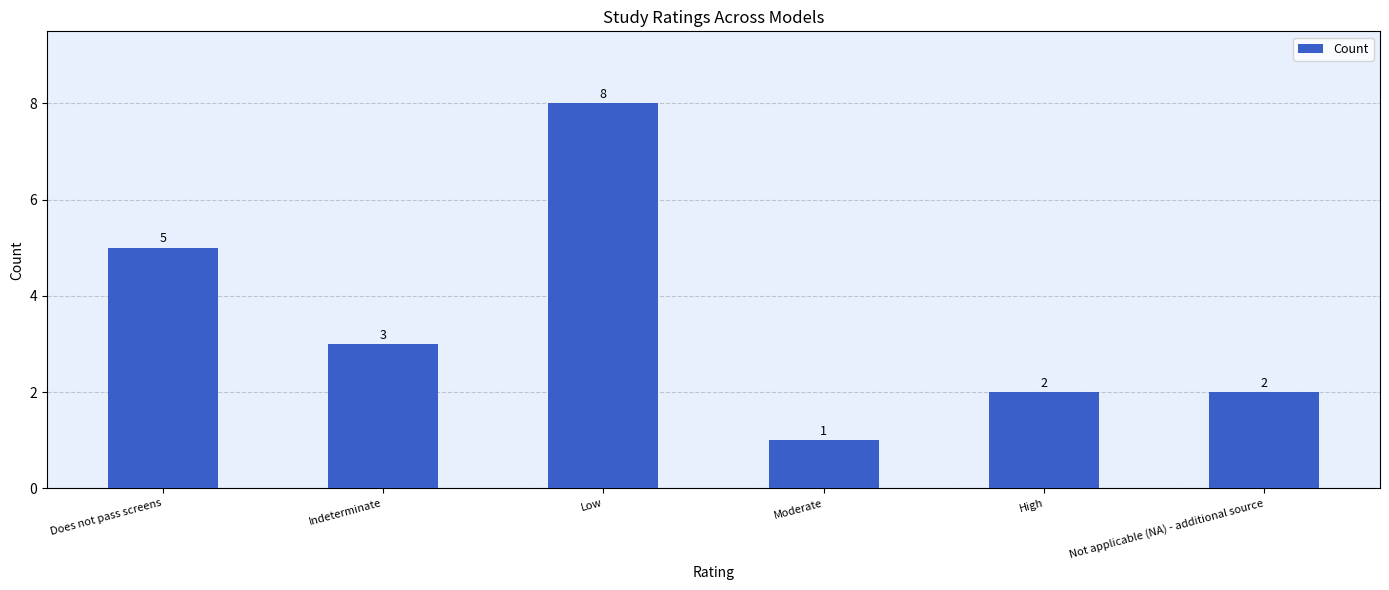

What is the difference between the second highest and minimum values?

4